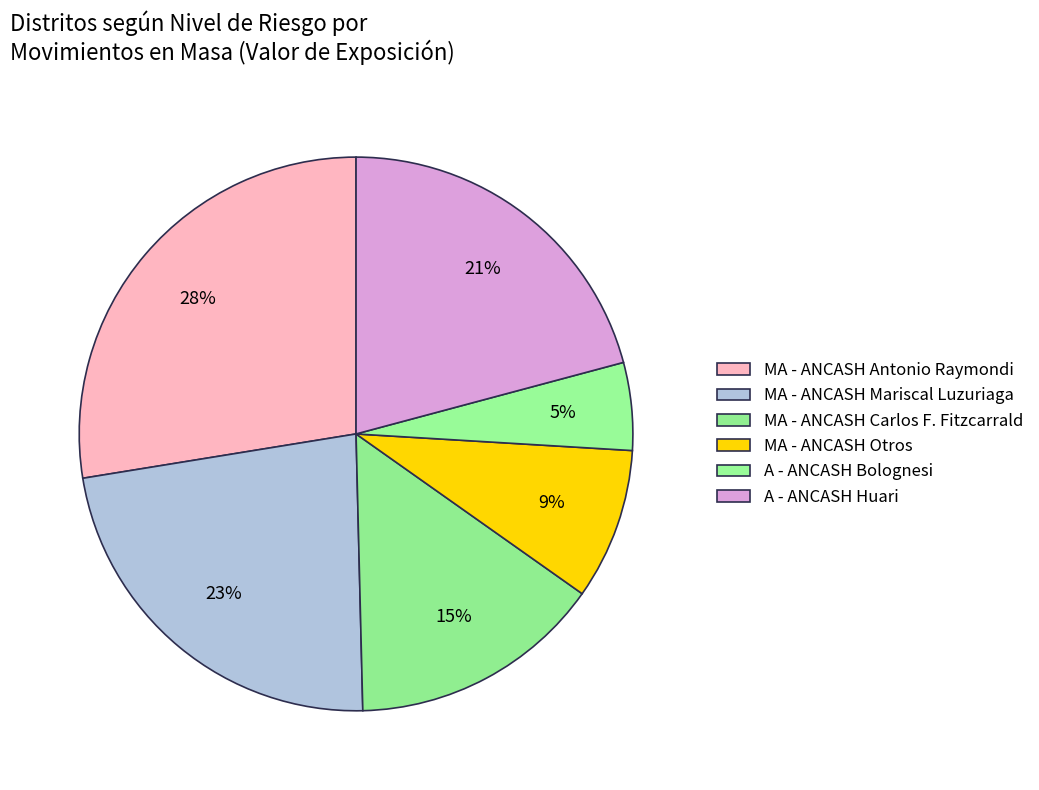

How many slices are in this pie chart?

6